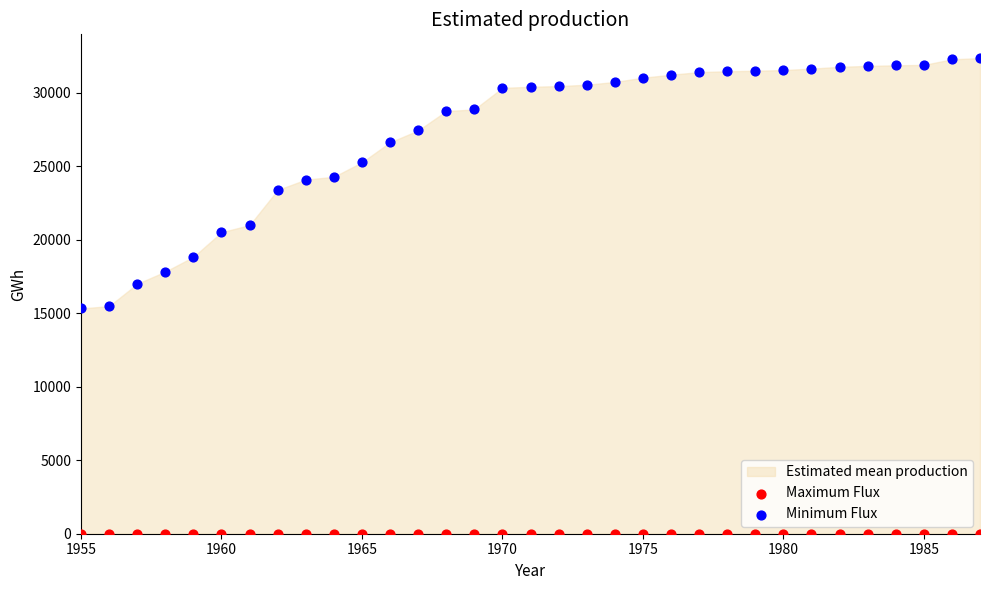

Which series reaches the maximum Y coordinate?

Minimum Flux